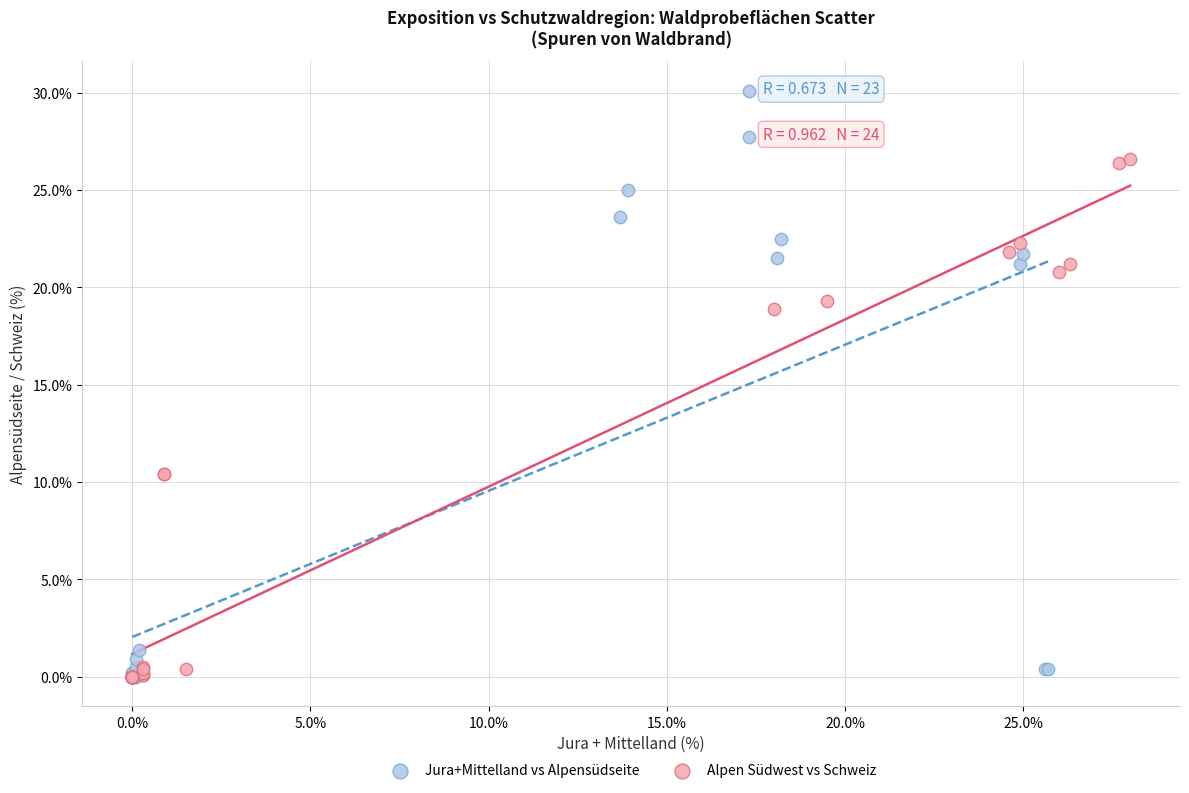

Which series has the widest spread of Y values?

Jura+Mittelland vs Alpensüdseite